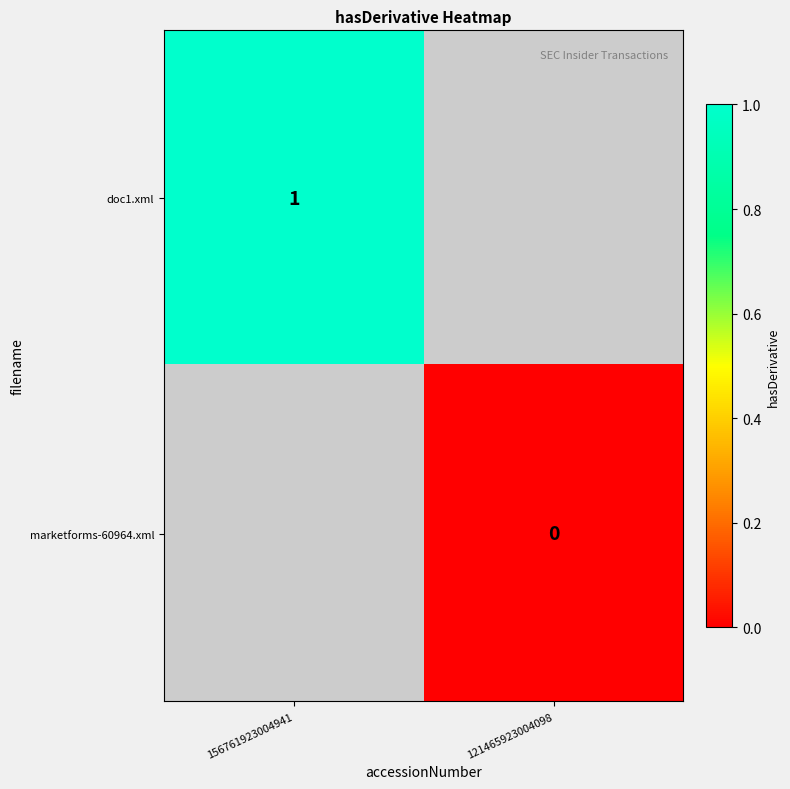

How many series are shown in this chart?

2